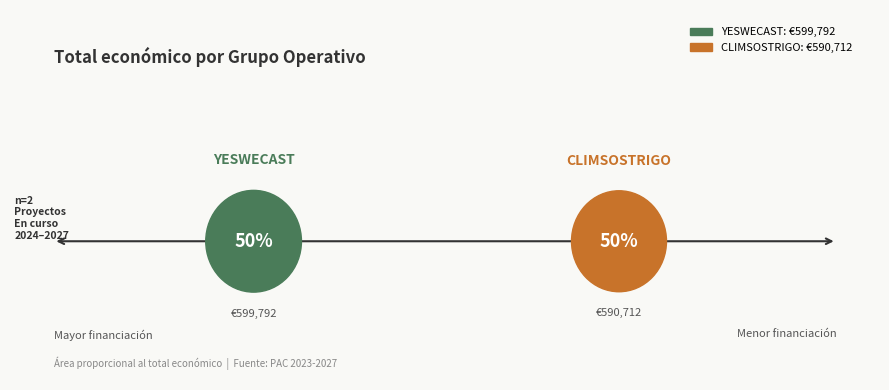

What is the largest slice in the pie chart?

YESWECAST